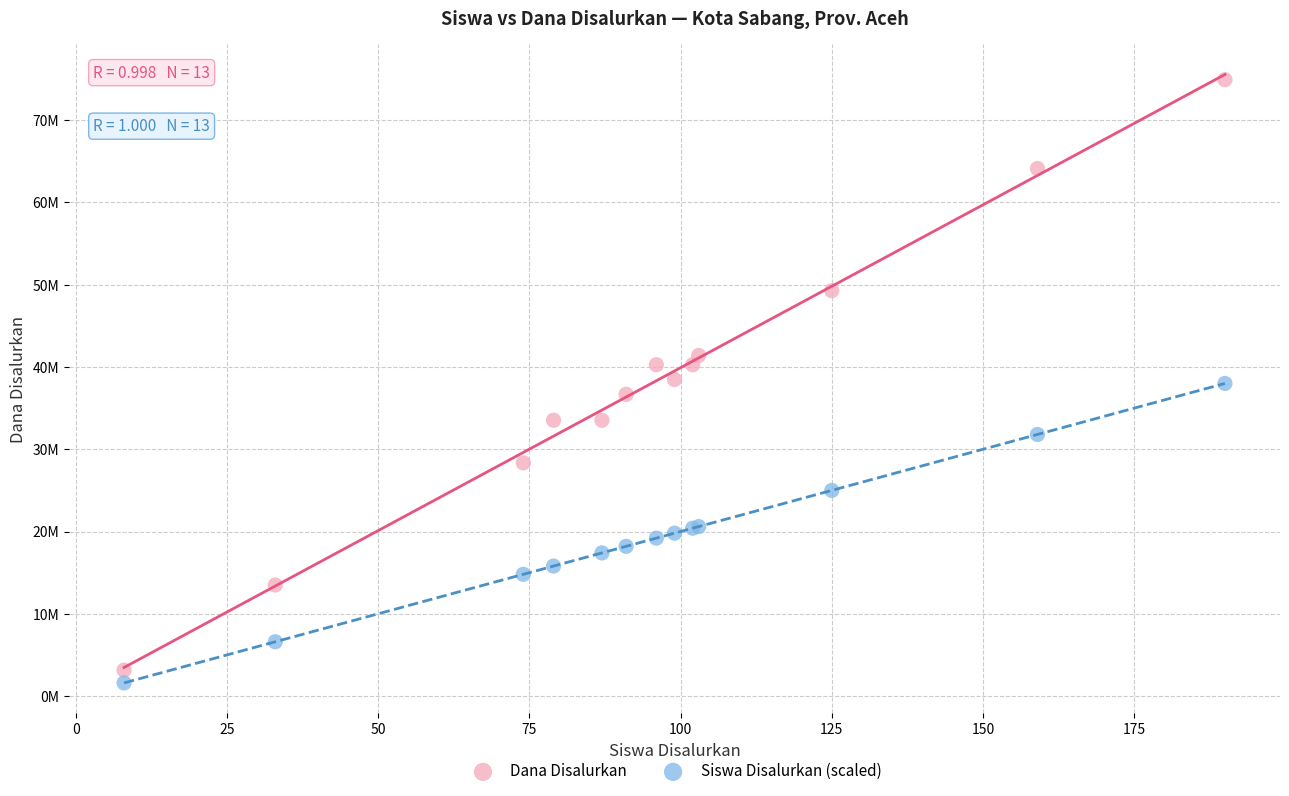

Which series contains the highest Y value?

Dana Disalurkan